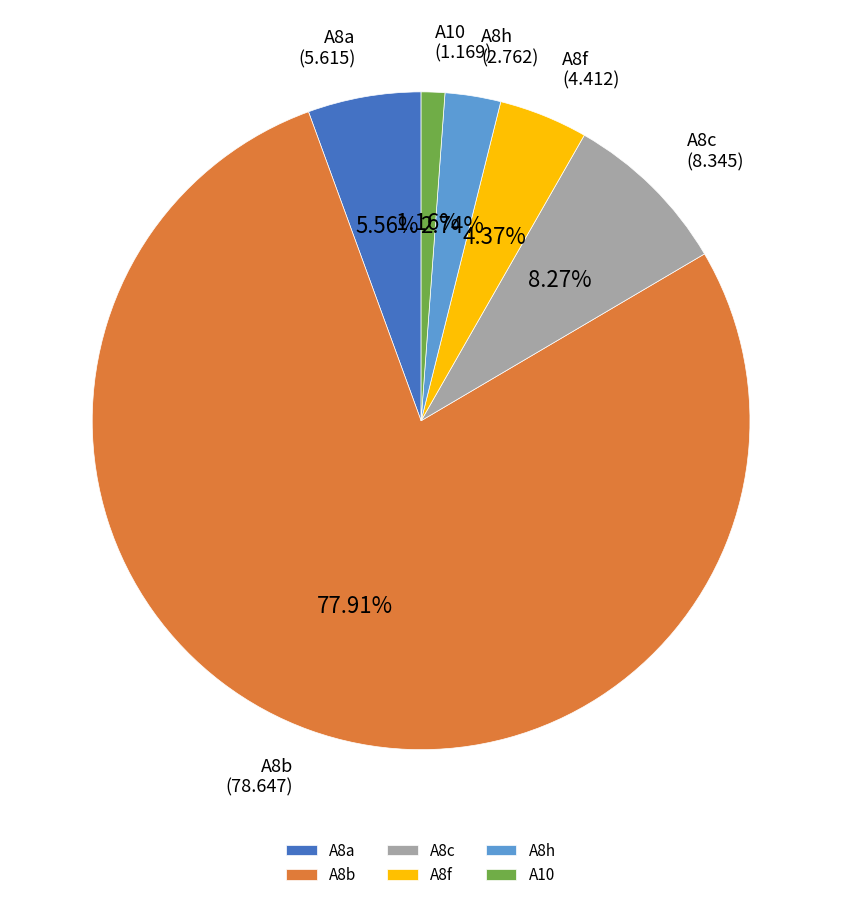

Is A8c the majority of the pie?

No